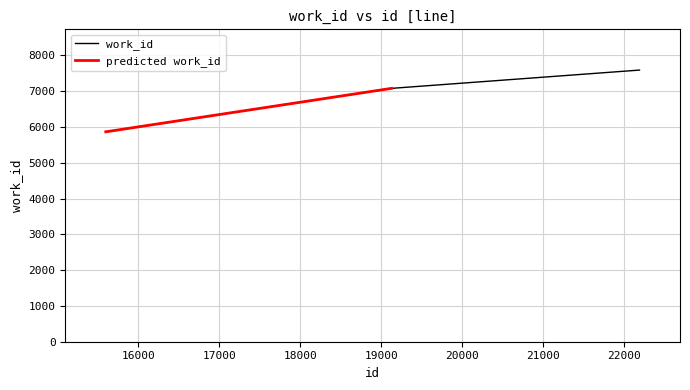

List the labels in order of value, largest first.

22189, 19127, 15600